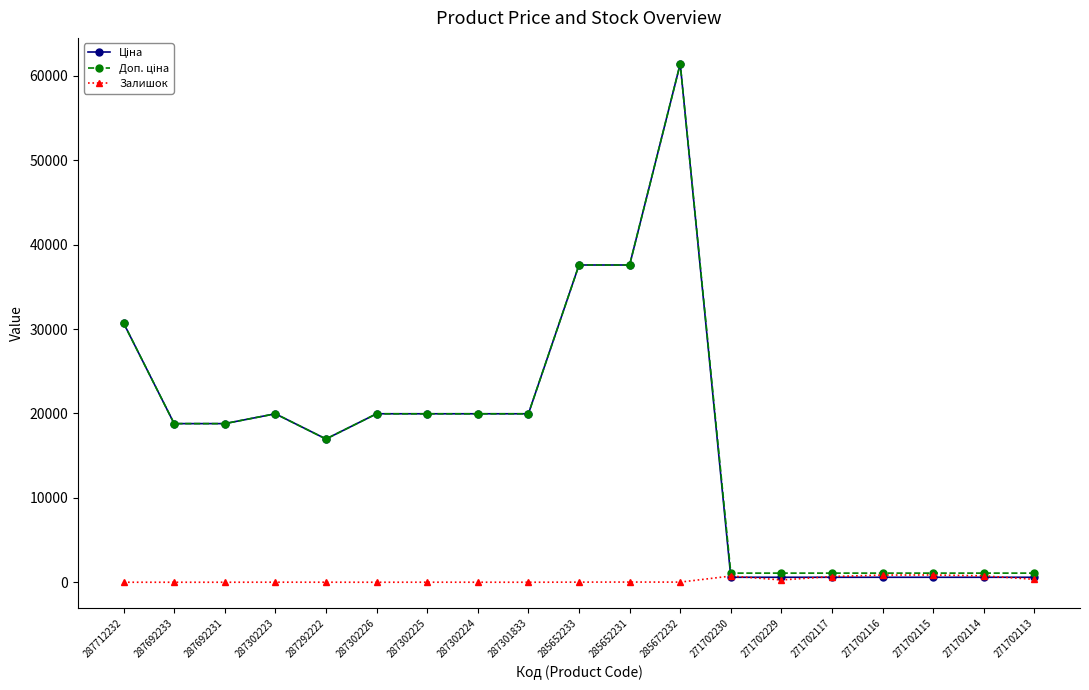

How many categories are shown in the chart?

19